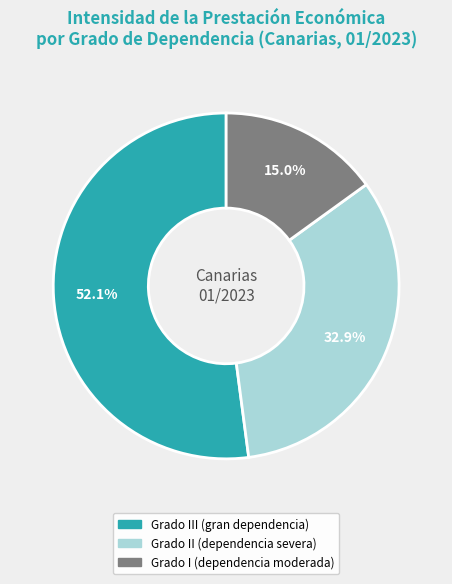

To the nearest percent, what is the average slice percentage?

33%